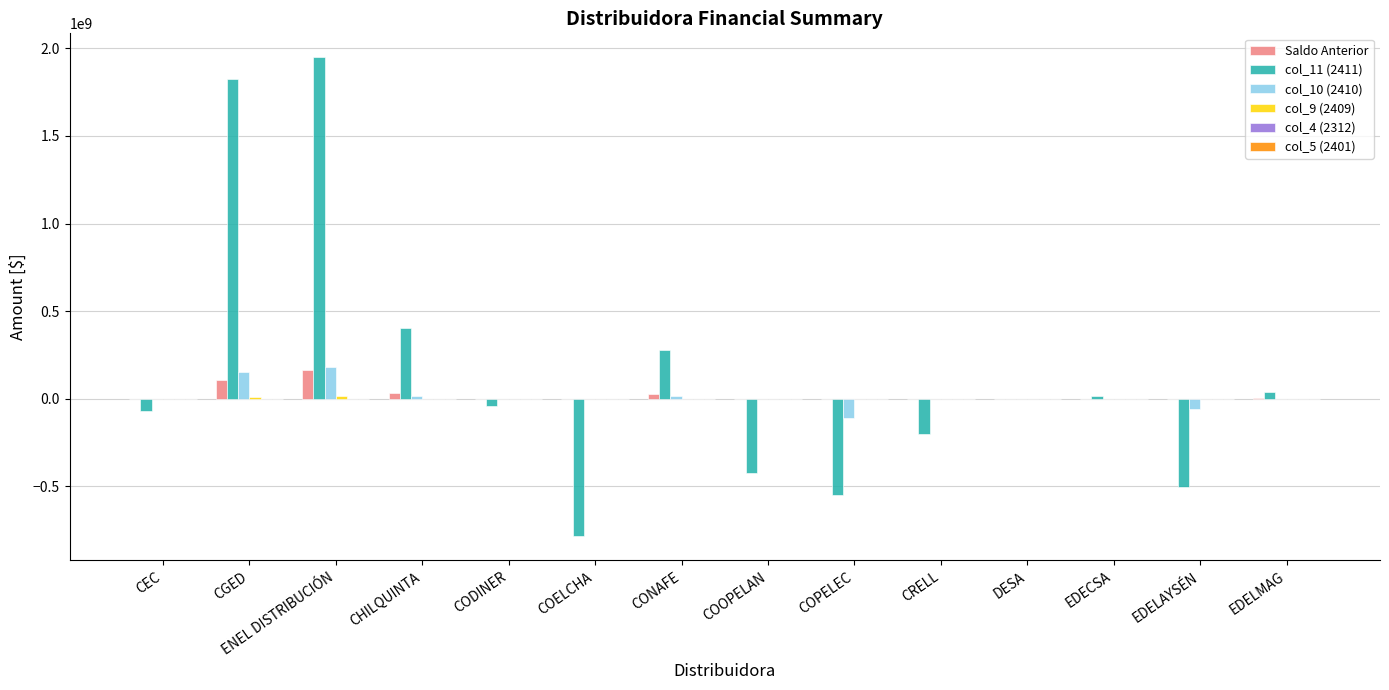

What is the total value across all series at COOPELAN?

-423644270.6